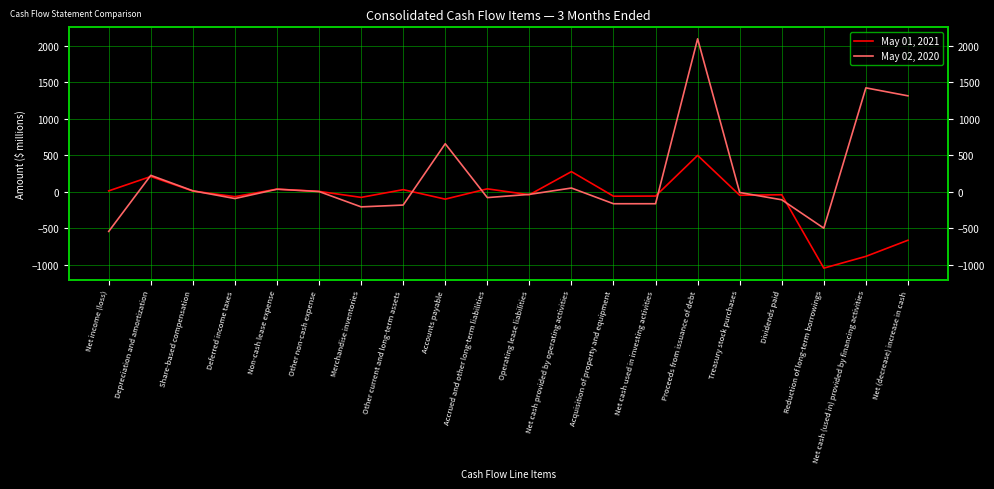

List the series in order of their peak value, lowest first.

May 01, 2021, May 02, 2020